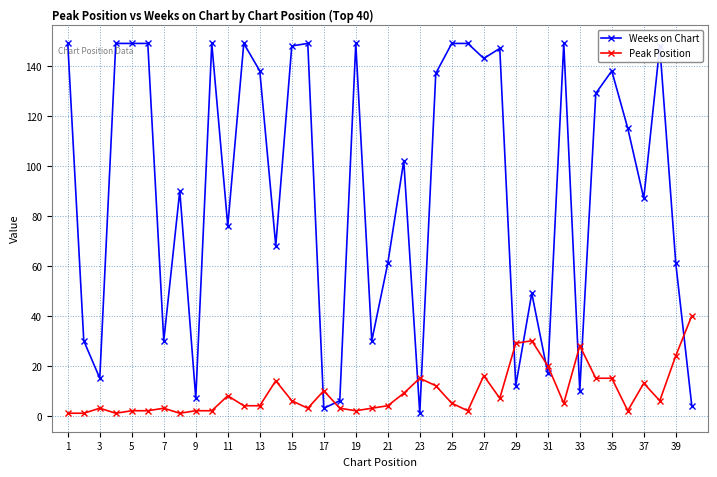

True or false: Weeks on Chart has more than 0 points higher than both neighbors.

True